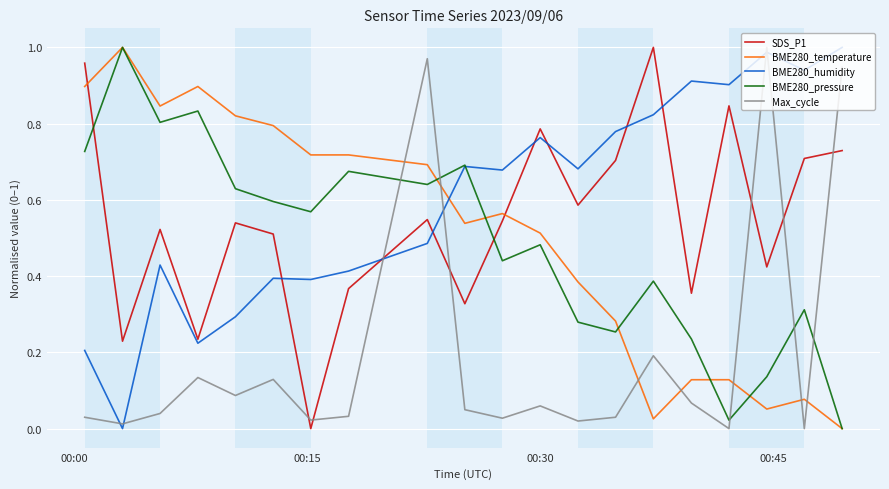

Which series has the largest total across all categories?

BME280_humidity